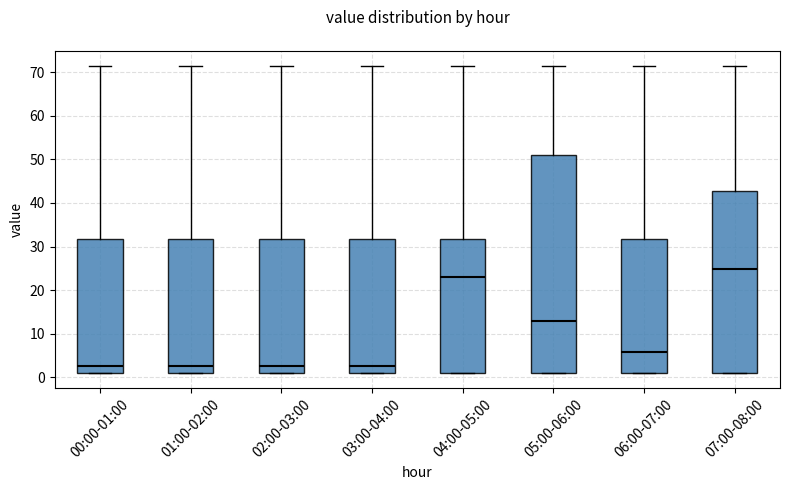

Where is the upper edge of the box for 00:00-01:00 on the y-axis? The values are not printed on the chart, so give them approximately, as read against the axis.

32